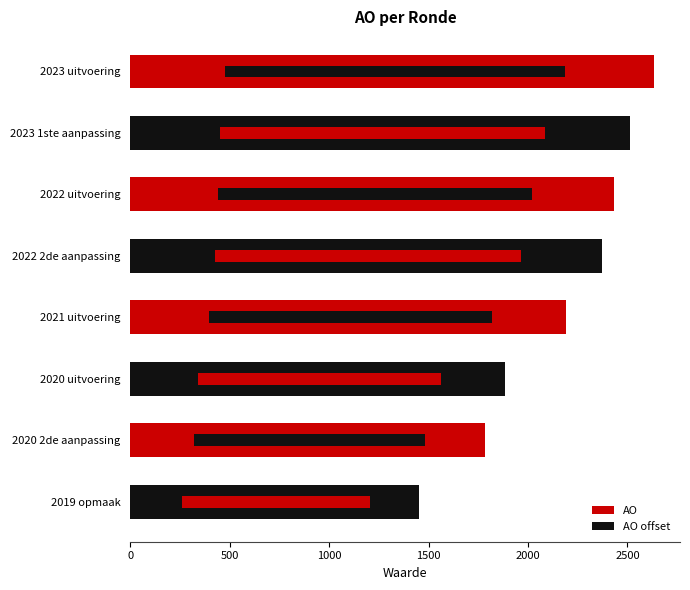

Between 2023 1ste aanpassing and 2022 uitvoering, which series saw the biggest shift?

AO